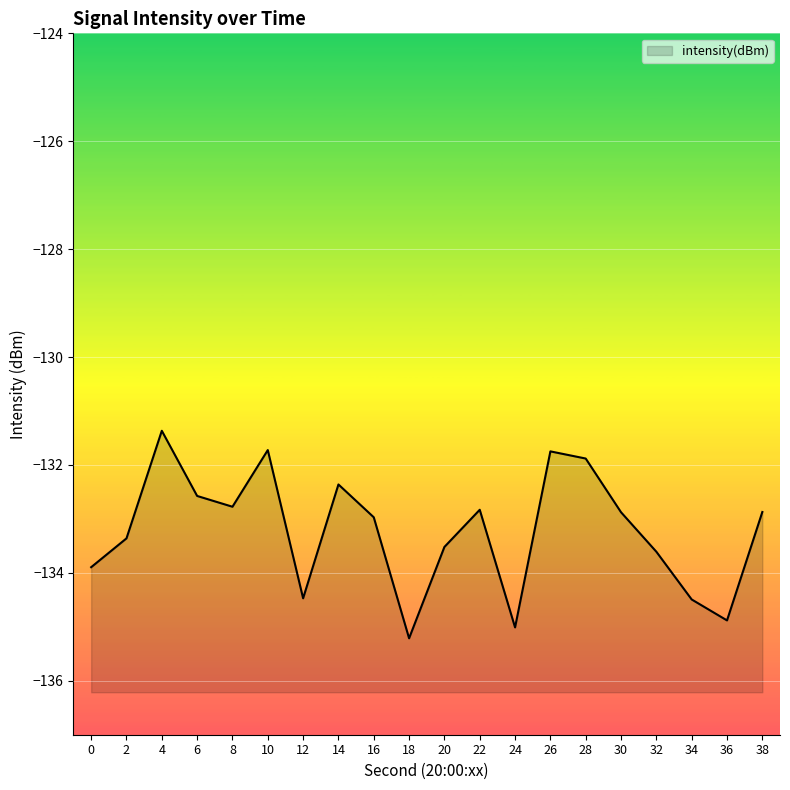

How many data points are less than -132?

16